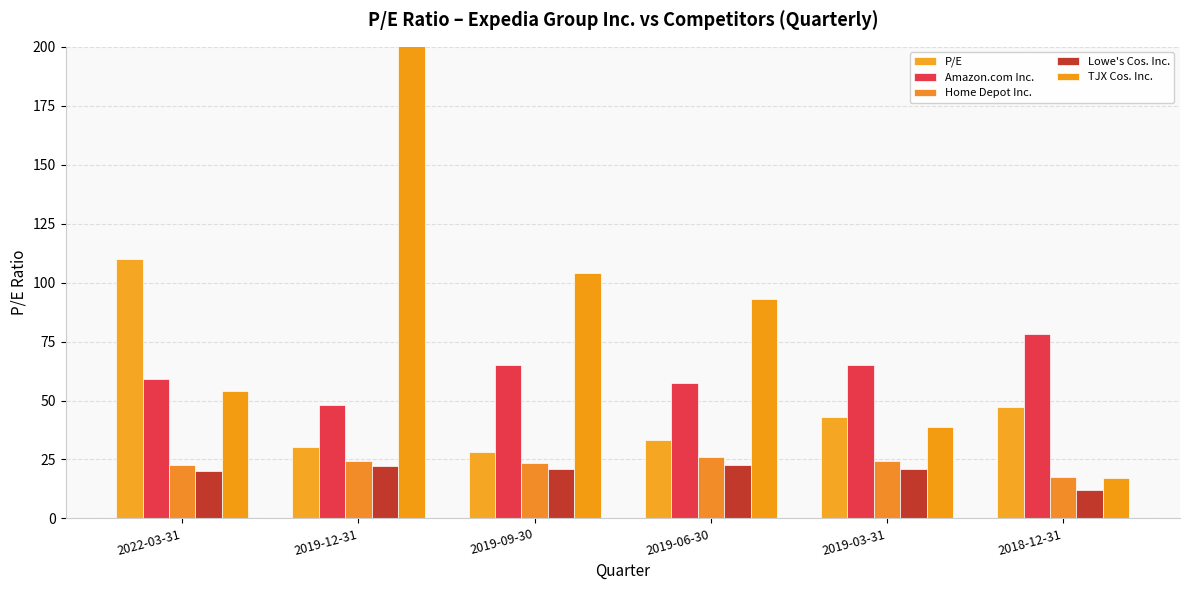

The P/E series shows 30.4 at 2019-12-31. True or false?

True